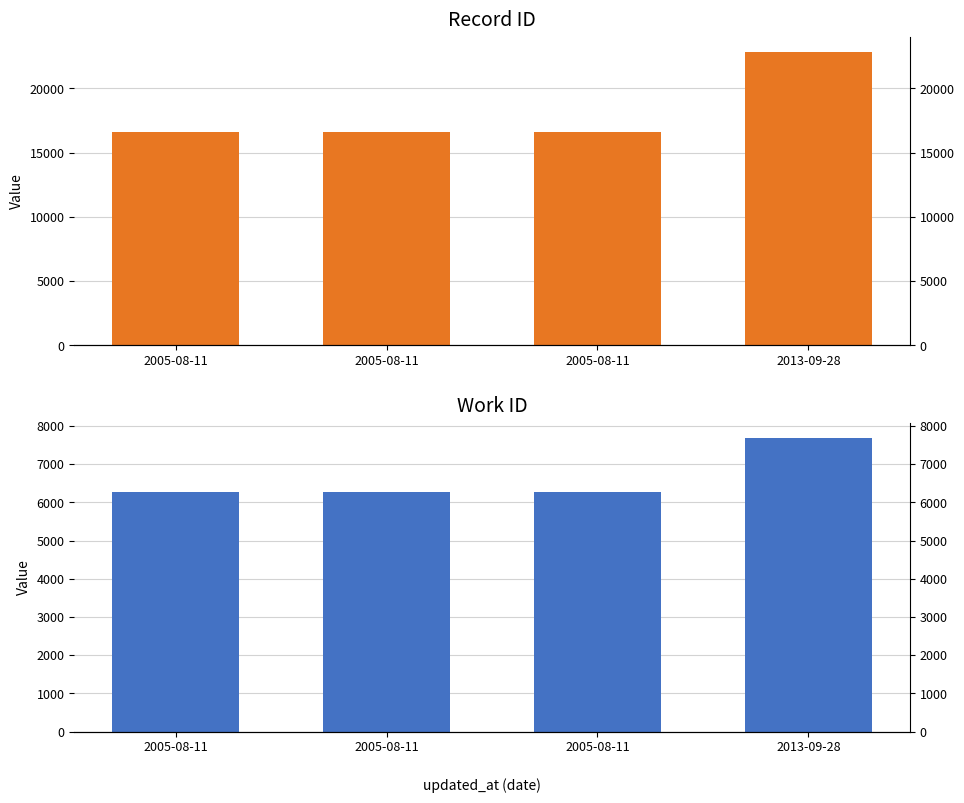

Which label corresponds to the smallest value in the chart?

2005-08-11